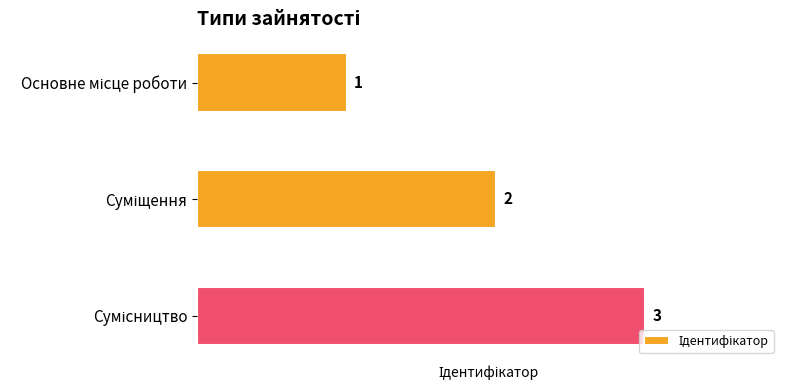

What is the sum of all values?

6